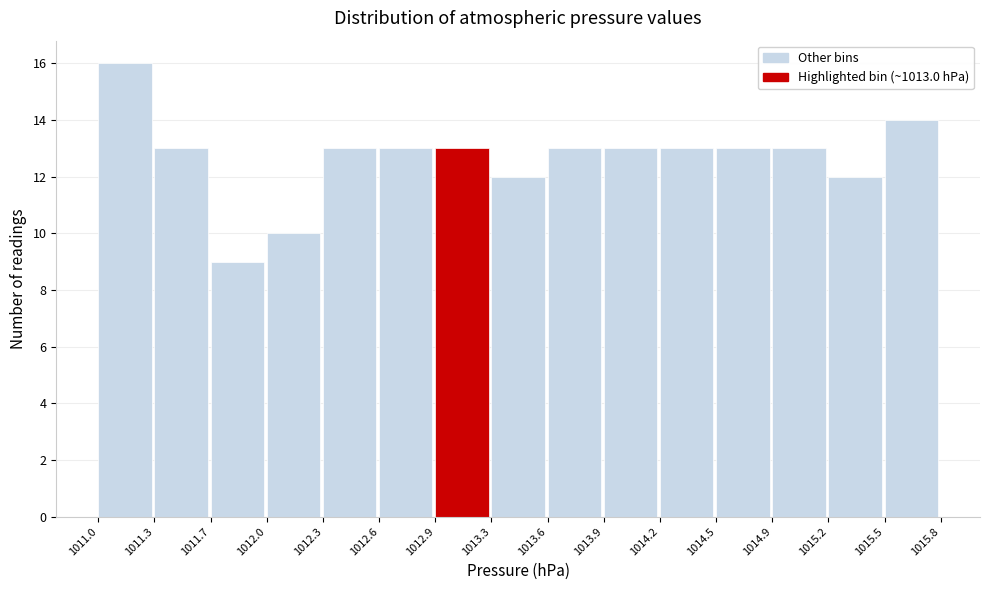

Reading left to right, transcribe this chart: for each bar, give the range it covers on the x-axis and its height. The values are not printed on the chart, so give them approximately, as read against the axis.

1011.0 to 1011.3: 16
1011.3 to 1011.7: 13
1011.7 to 1012.0: 9
1012.0 to 1012.3: 10
1012.3 to 1012.6: 13
1012.6 to 1012.9: 13
1012.9 to 1013.3: 13
1013.3 to 1013.6: 12
1013.6 to 1013.9: 13
1013.9 to 1014.2: 13
1014.2 to 1014.5: 13
1014.5 to 1014.9: 13
1014.9 to 1015.2: 13
1015.2 to 1015.5: 12
1015.5 to 1015.8: 14